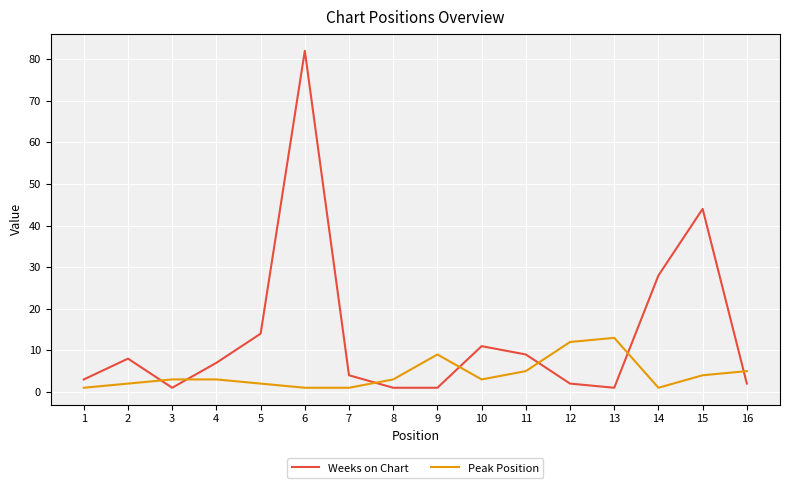

Which label corresponds to the largest value in the chart?

6